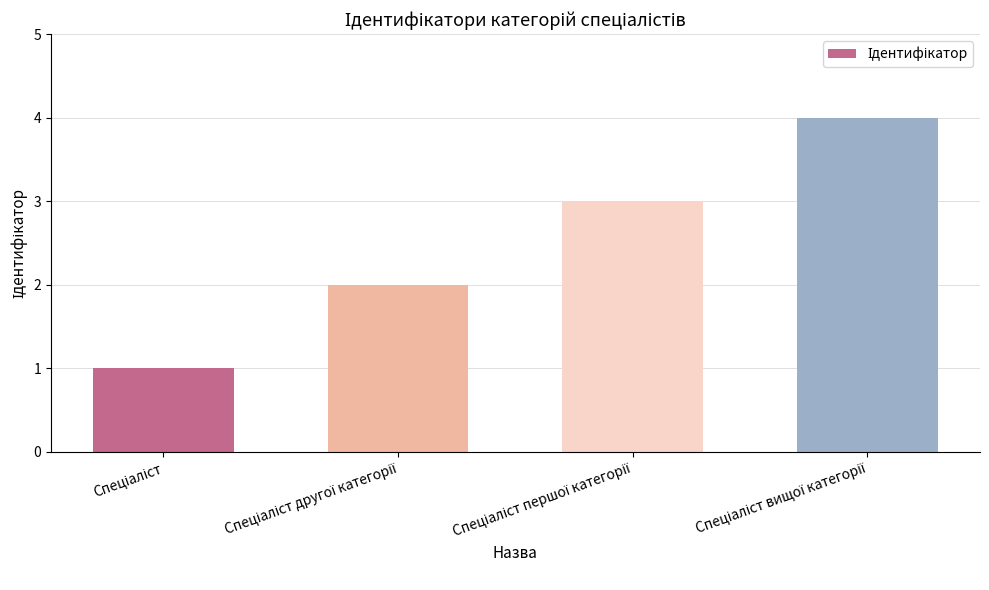

What is the difference between the maximum and minimum values?

3